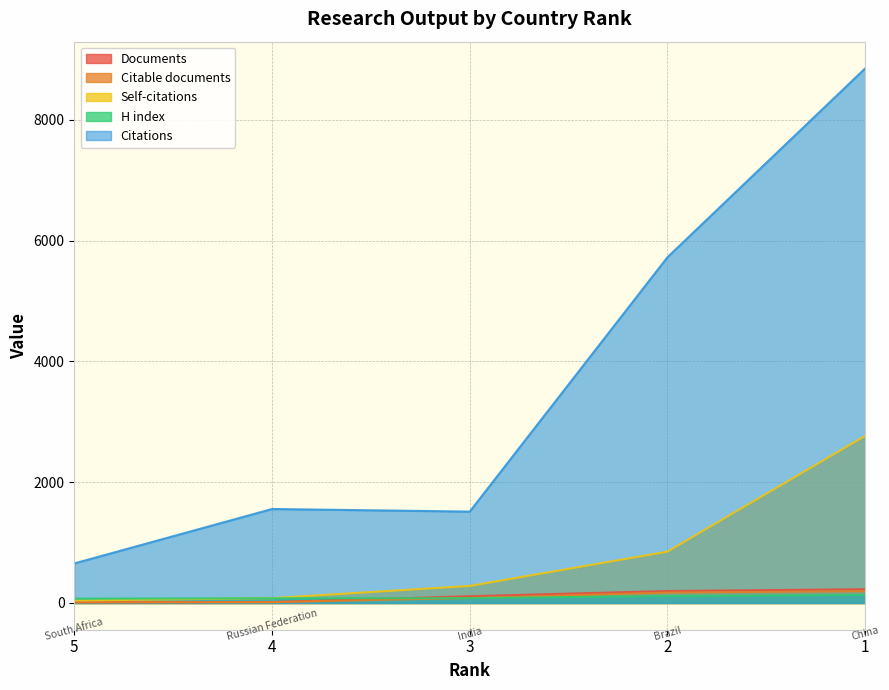

After their last crossing, which series has the higher values: Citable documents or H index?

Citable documents